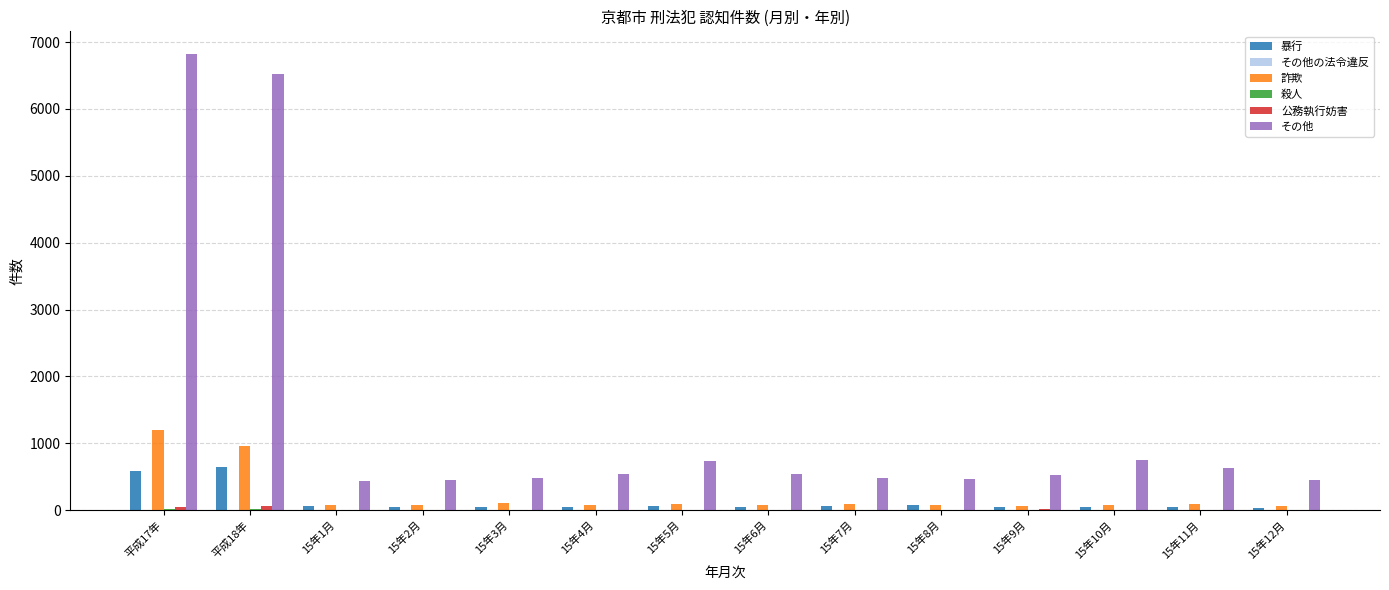

What is the total value across all series at 15年9月?

655